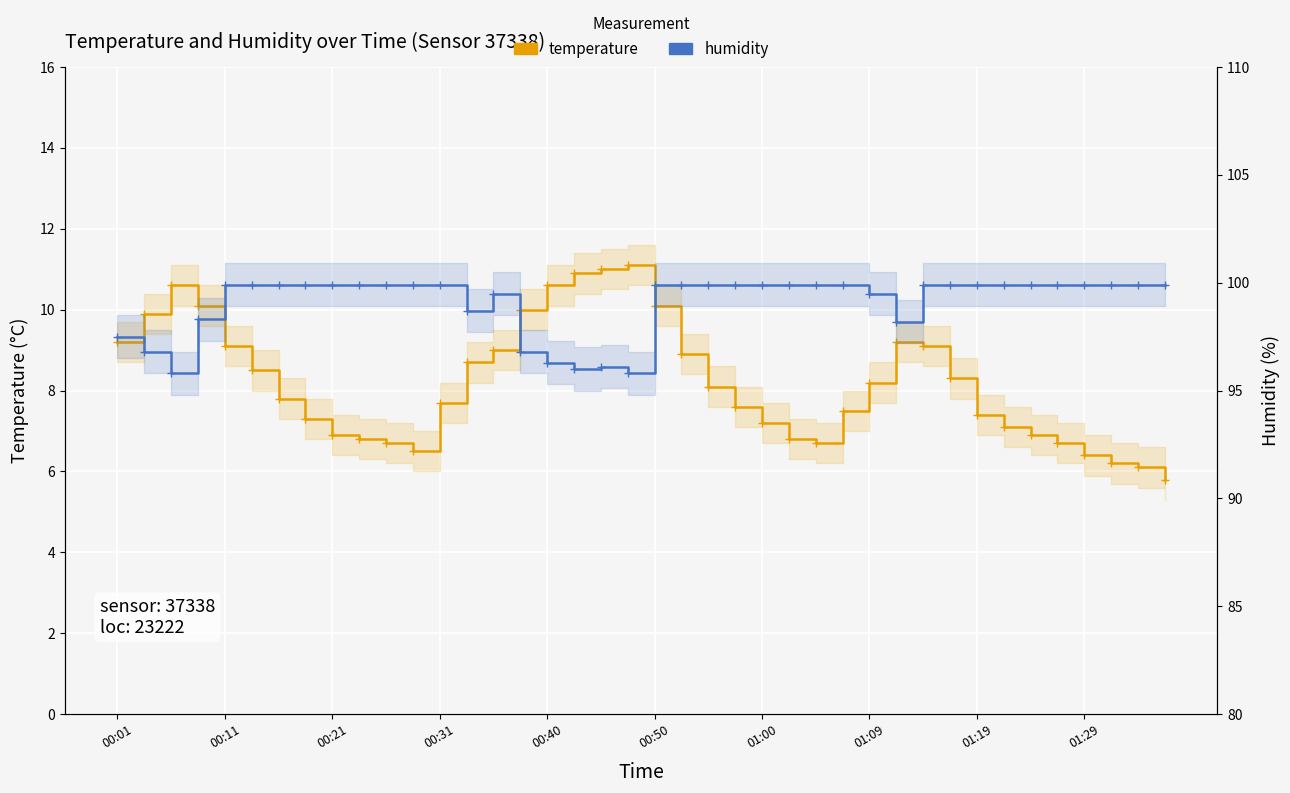

In temperature, how many points are lower than both neighbors (excluding endpoints)?

2